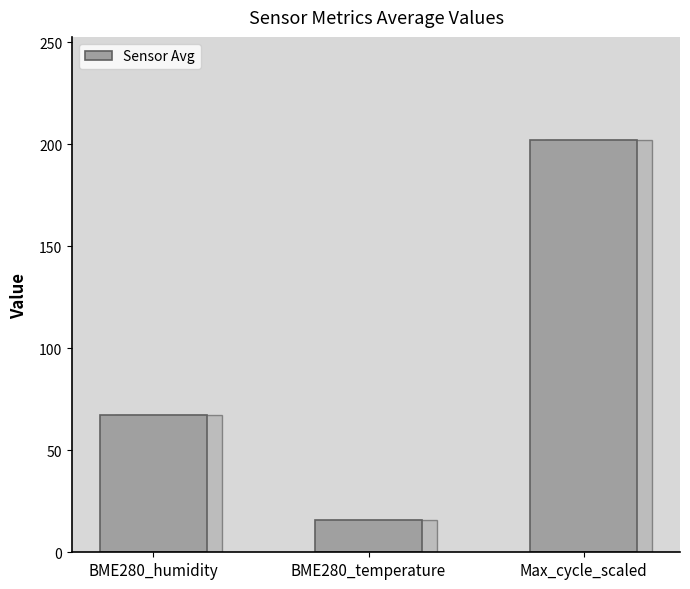

What is the label of the 1st bar from the left?

BME280_humidity